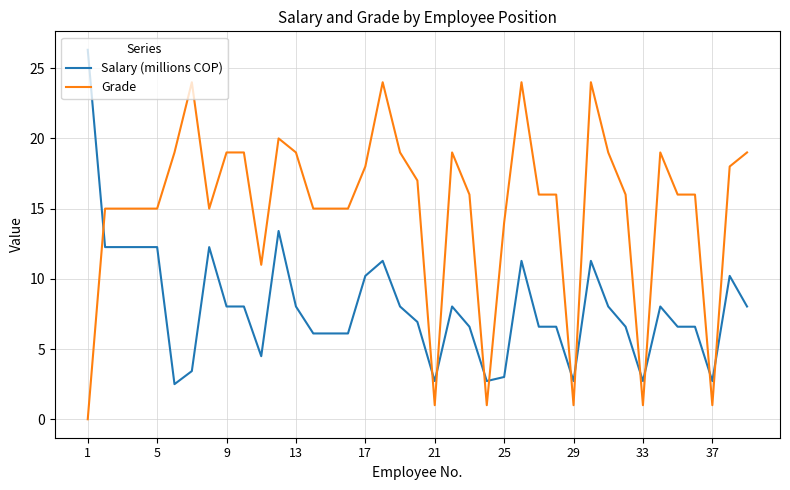

Reading left to right, what are all the values shown in this chart?

Salary (millions COP): 26.3	12.3	12.3	12.3	12.3	2.5	3.4	12.3	8.0	8.0	4.5	13.4	8.0	6.1	6.1	6.1	10.2	11.3	8.0	6.9	2.7	8.0	6.6	2.7	3.0	11.3	6.6	6.6	2.7	11.3	8.0	6.6	2.7	8.0	6.6	6.6	2.7	10.2	8.0
Grade: 0.0	15.0	15.0	15.0	15.0	19.0	24.0	15.0	19.0	19.0	11.0	20.0	19.0	15.0	15.0	15.0	18.0	24.0	19.0	17.0	1.0	19.0	16.0	1.0	14.0	24.0	16.0	16.0	1.0	24.0	19.0	16.0	1.0	19.0	16.0	16.0	1.0	18.0	19.0